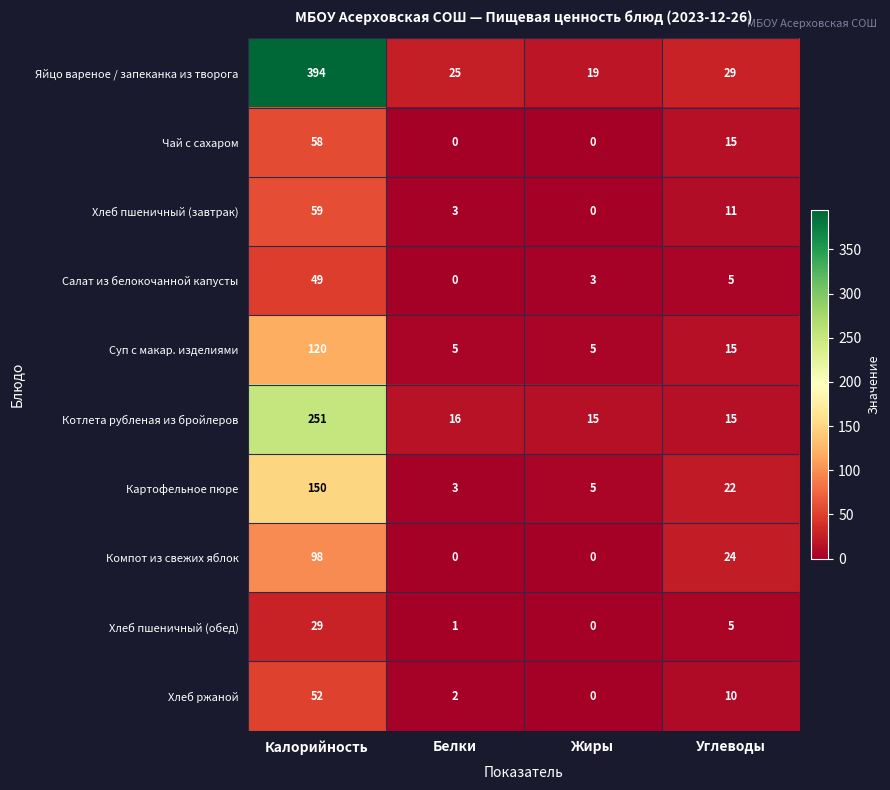

What is the difference between the Хлеб пшеничный (обед) values at Калорийность and Углеводы?

24